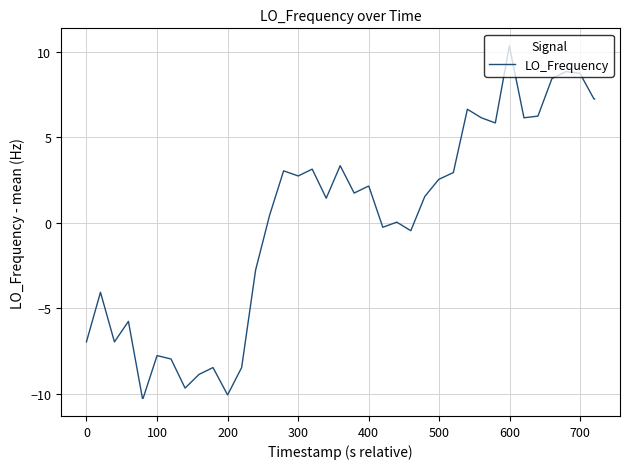

What is the smallest value displayed?

-10.3